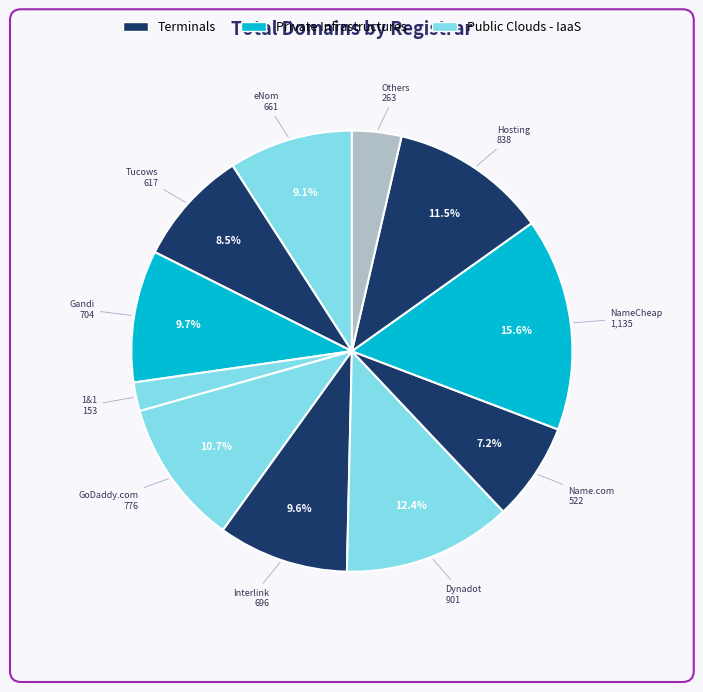

How many slices are in this pie chart?

11